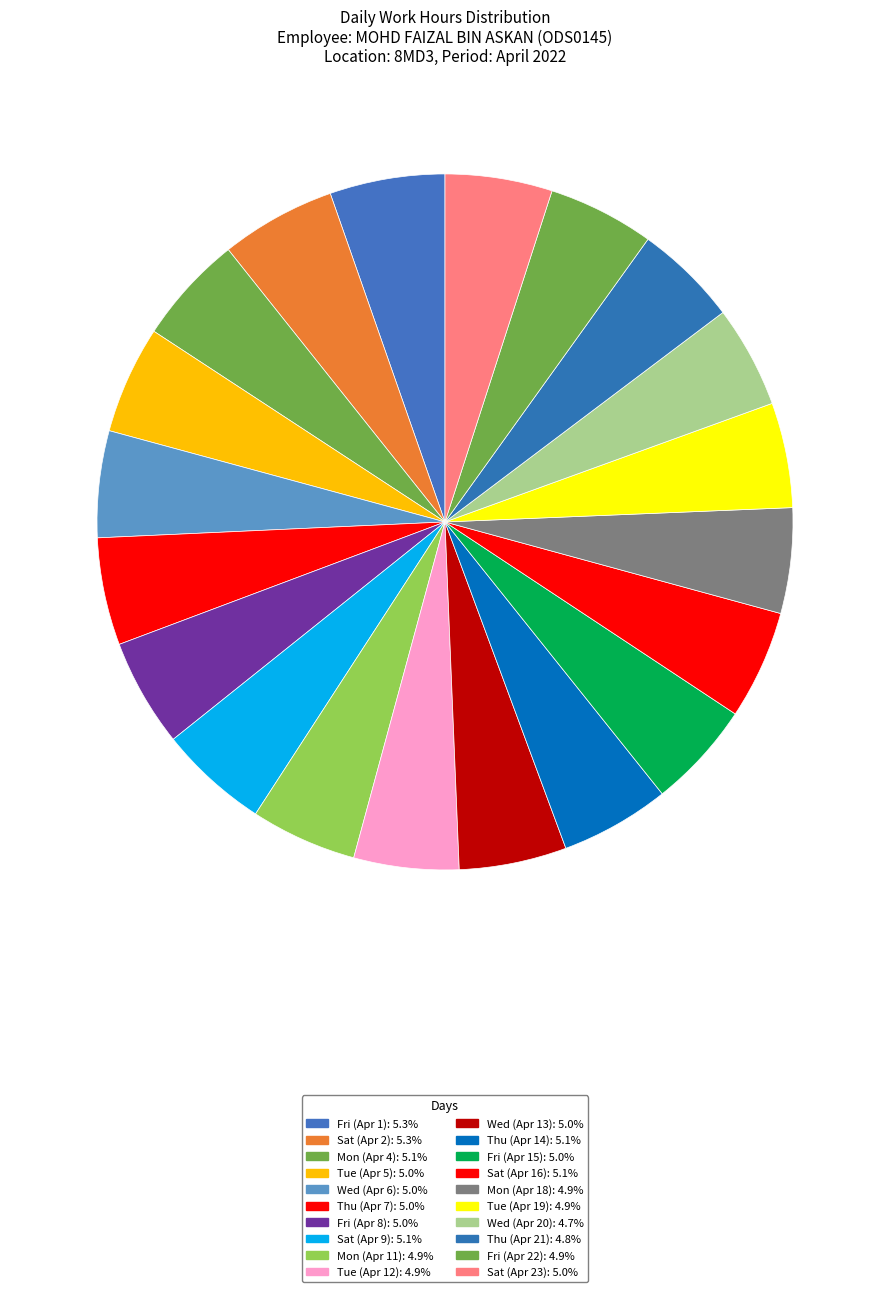

Count the number of slices in the pie.

20